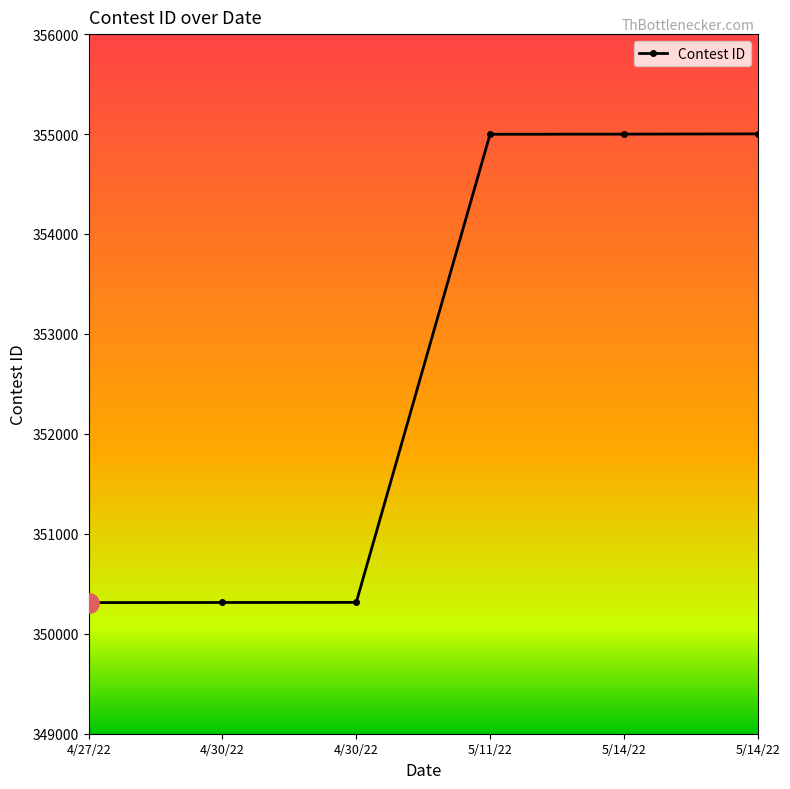

How many lines are shown in the chart?

1